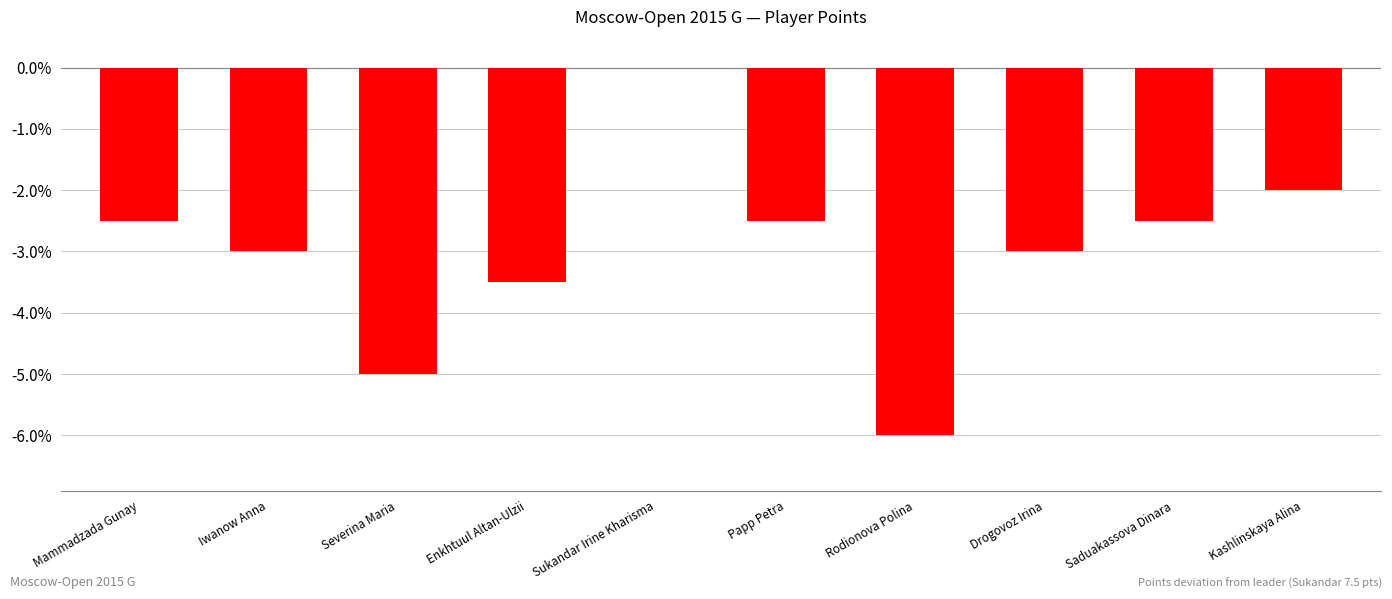

True or false: the data shows -3.0 at Iwanow Anna.

True